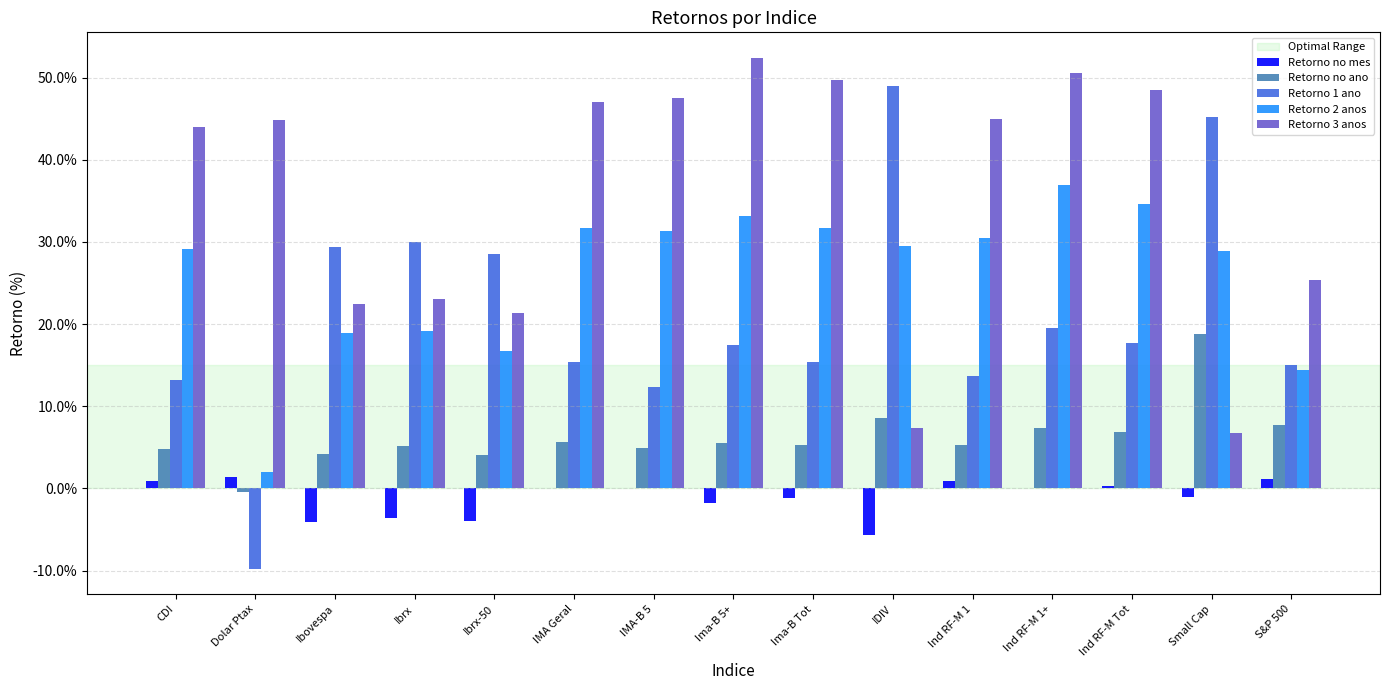

Are the bars grouped side by side (vs. stacked)?

Yes